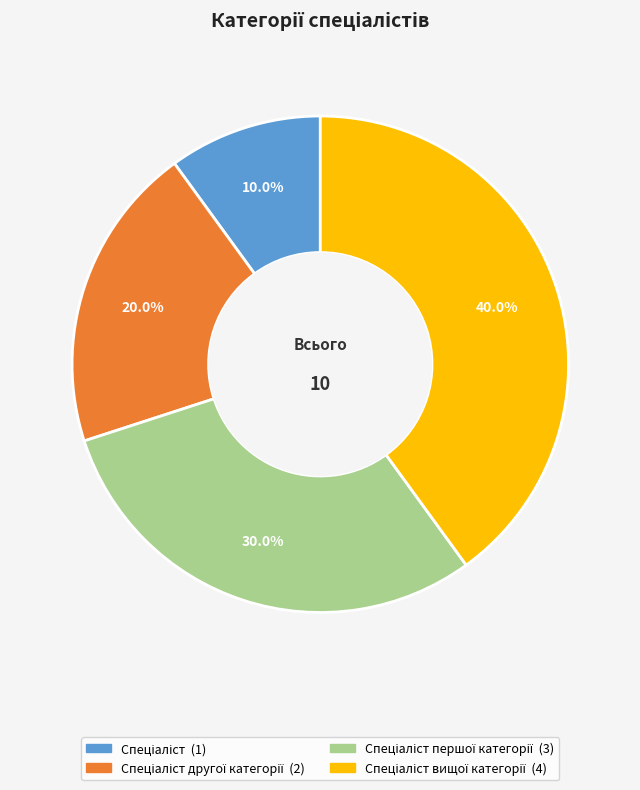

Does any single category account for the majority?

No